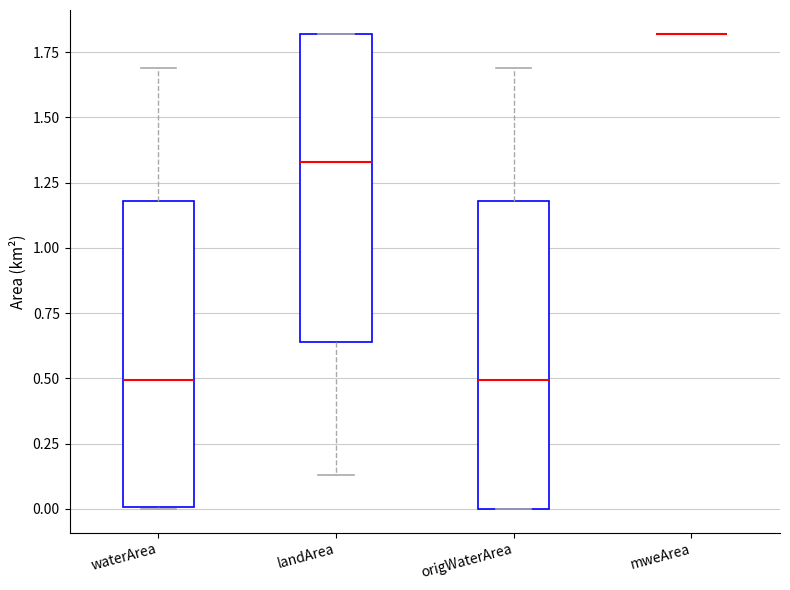

Reading left to right, transcribe this box plot: for each box, give where its median line is, the range the box spans, and where its two whiskers end, as read against the y-axis. The values are not printed on the chart, so give them approximately, as read against the axis.

waterArea: median 0.50, box 0.00 to 1.20, whiskers 0.00 to 1.70
landArea: median 1.35, box 0.65 to 1.80, whiskers 0.15 to 1.80
origWaterArea: median 0.50, box 0.00 to 1.20, whiskers 0.00 to 1.70
mweArea: box collapsed to a line at 1.80, whiskers 1.80 to 1.80